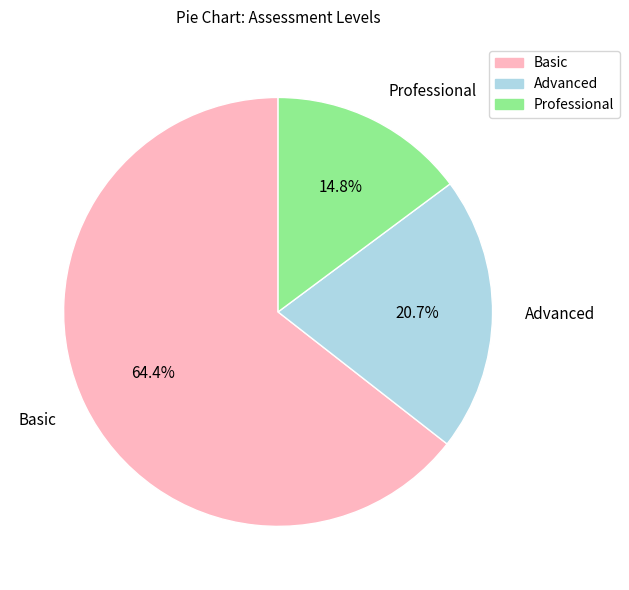

Does any single category account for the majority?

Yes